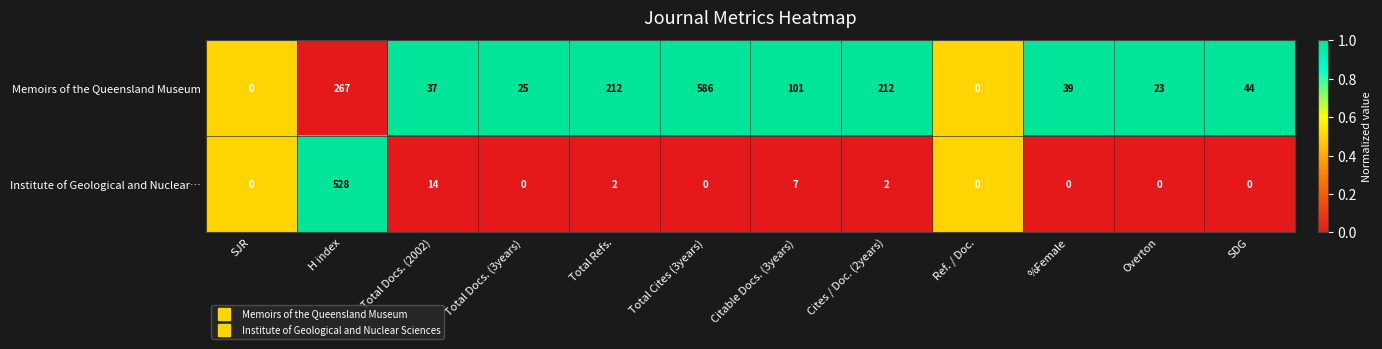

Reading left to right, transcribe all the data shown in this chart.

Memoirs of the Queensland Museum: SJR=0	H index=267	Total Docs. (2002)=37	Total Docs. (3years)=25	Total Refs.=212	Total Cites (3years)=586	Citable Docs. (3years)=101	Cites / Doc. (2years)=212	Ref. / Doc.=0	%Female=39	Overton=23	SDG=44
Institute of Geological and Nuclear…: SJR=0	H index=528	Total Docs. (2002)=14	Total Docs. (3years)=0	Total Refs.=2	Total Cites (3years)=0	Citable Docs. (3years)=7	Cites / Doc. (2years)=2	Ref. / Doc.=0	%Female=0	Overton=0	SDG=0